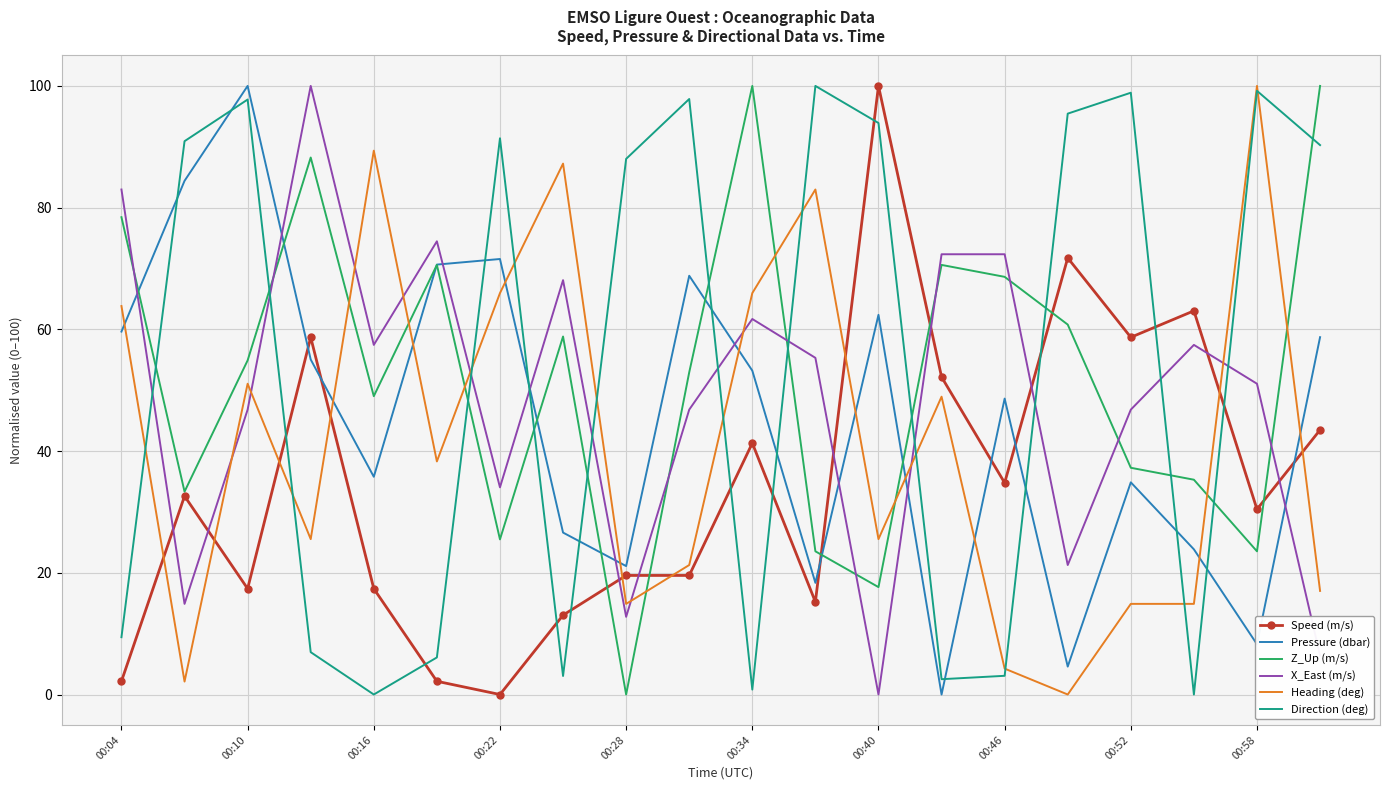

True or false: Speed (m/s) and Heading (deg) cross at least once.

True